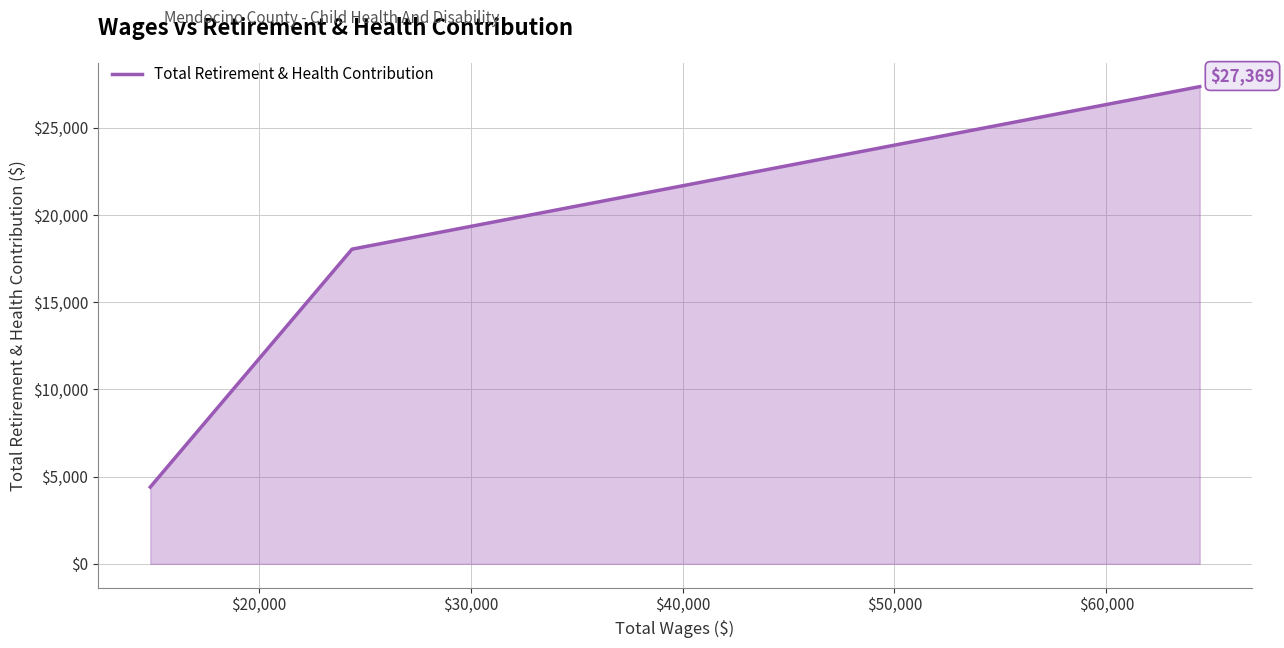

What is the smallest value displayed?

4405